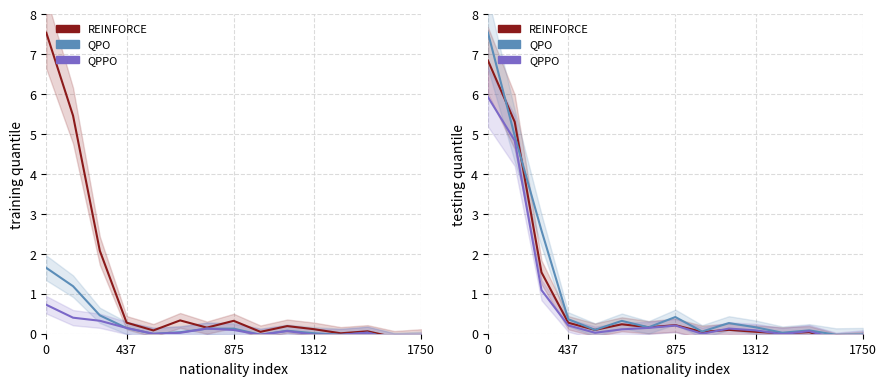

Rank the series by their average value, from highest to lowest.

QPO, REINFORCE, QPPO